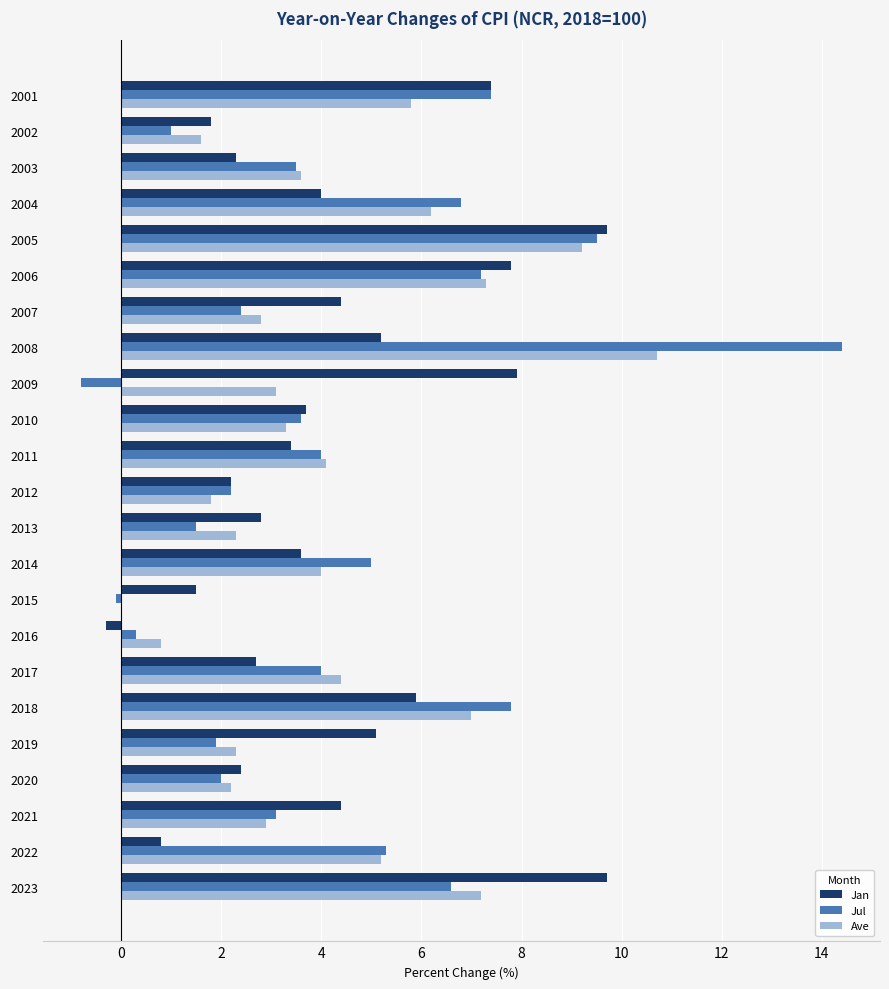

Is the value of Jan at 2003 greater than the value of Jul at 2003?

No